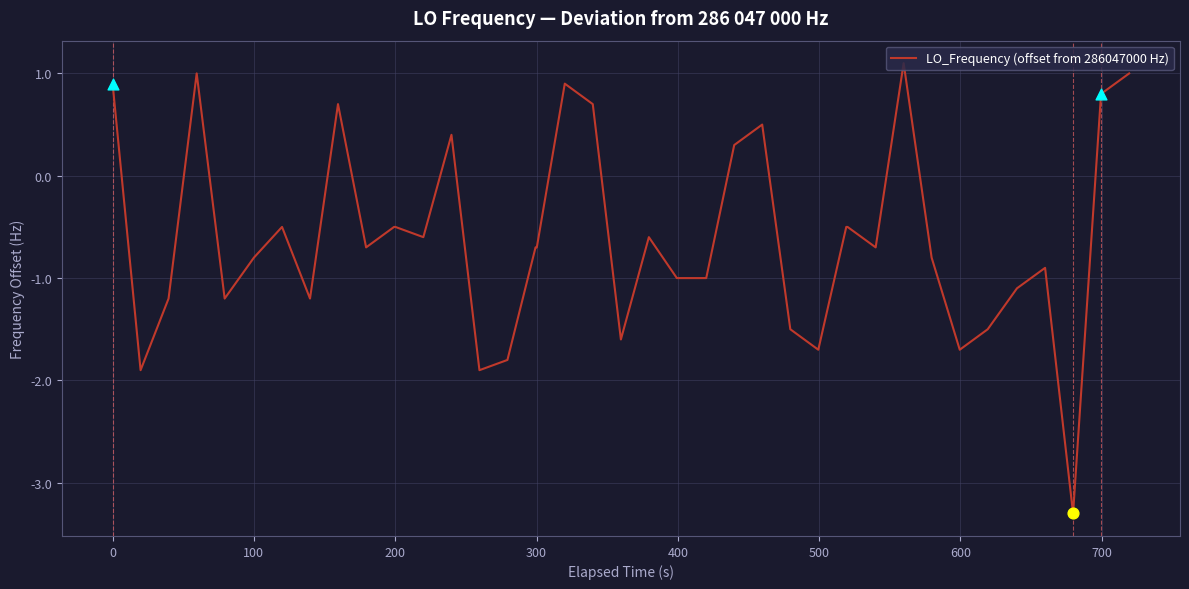

What is the difference between the maximum and minimum values?

4.4